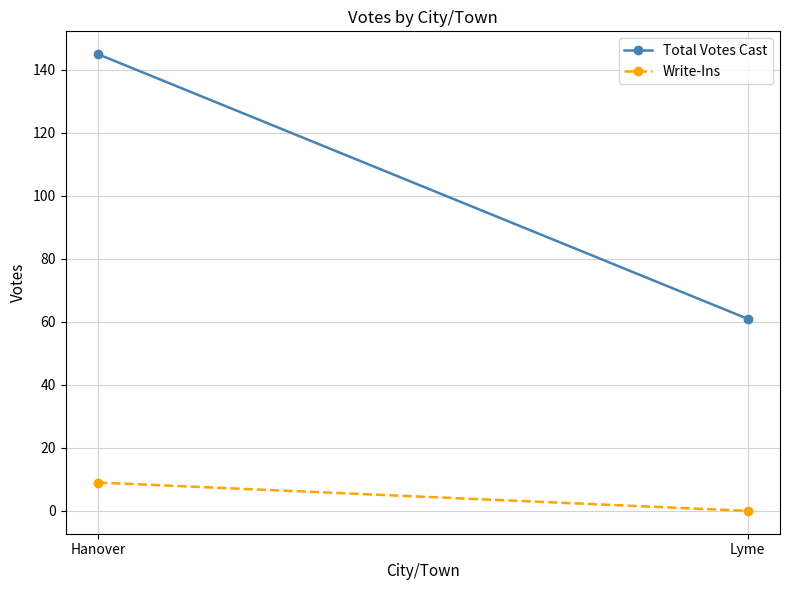

What is the difference between the highest and lowest values at Hanover?

136